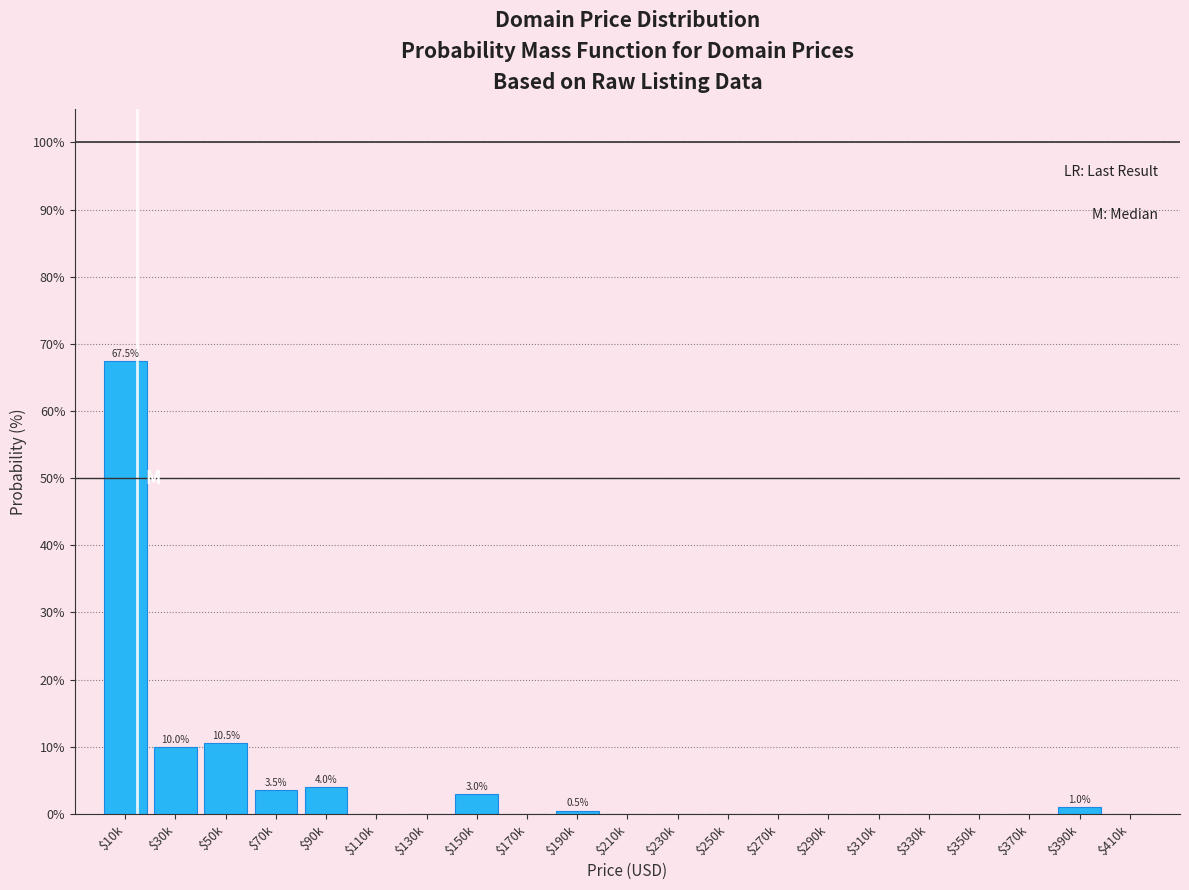

Which category has the highest value across all series?

$10k